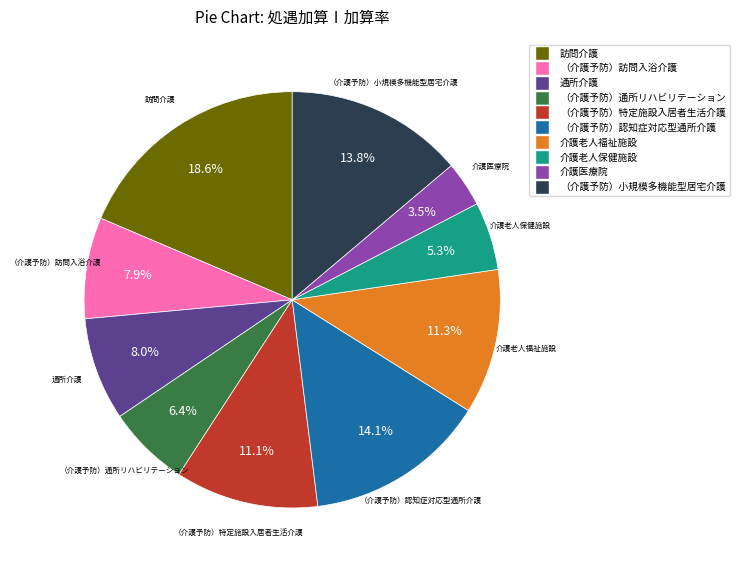

Is it true that （介護予防）通所リハビリテーション is 6% of the pie?

True